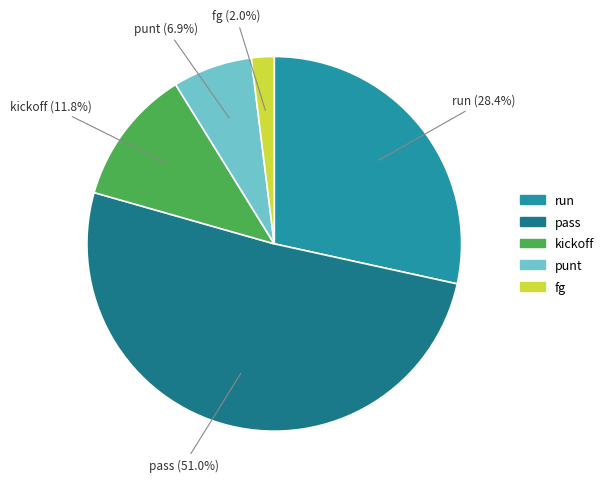

How many segments does this pie chart have?

5